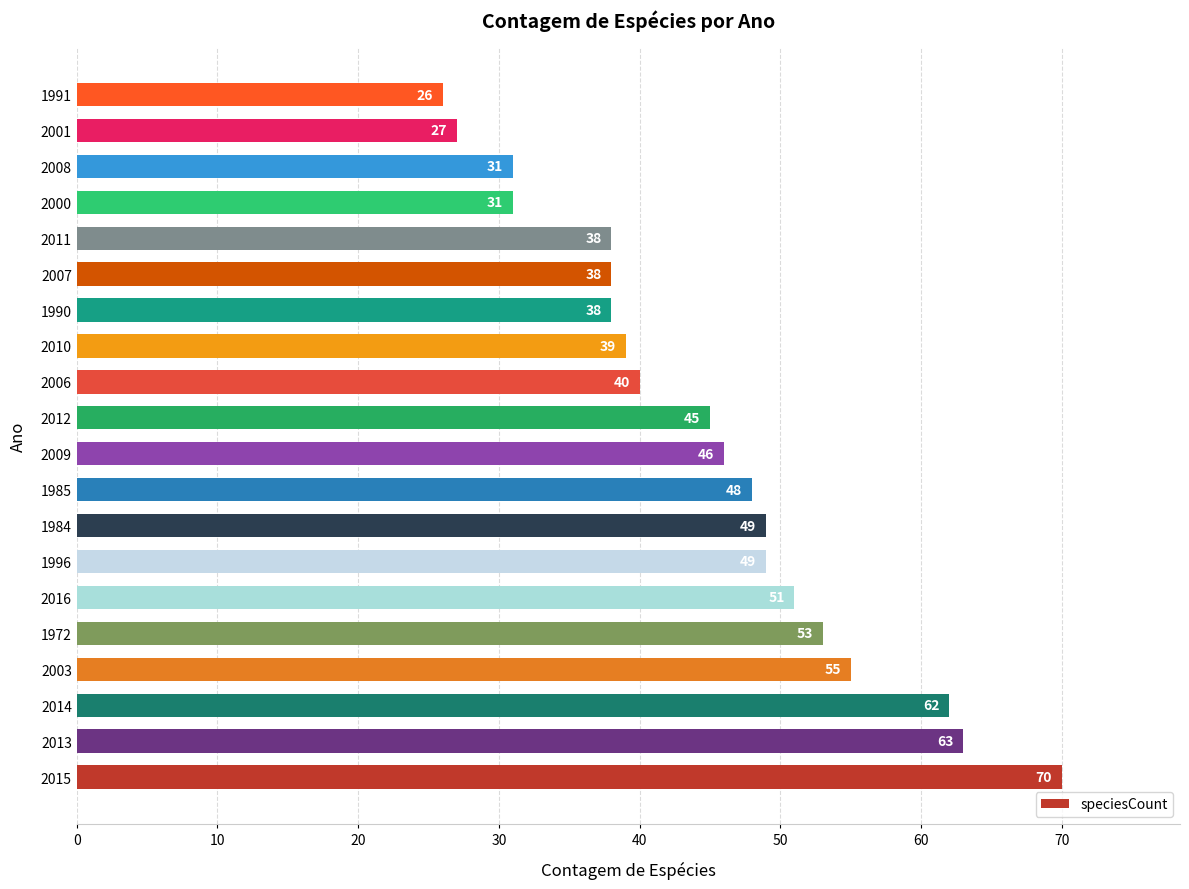

At which category does the chart reach its peak across all series?

2015